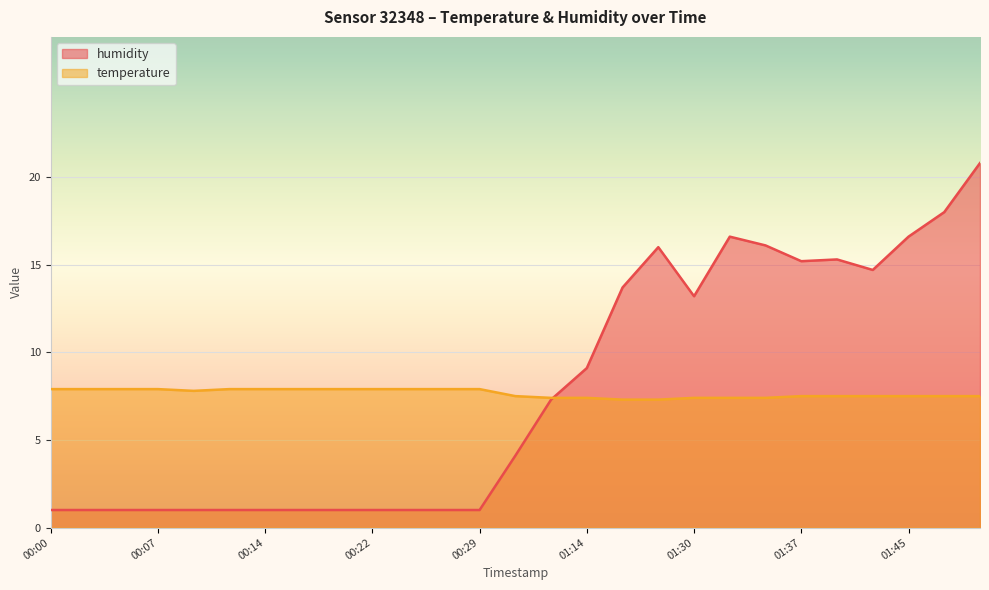

Which series has the largest range (max minus min)?

humidity